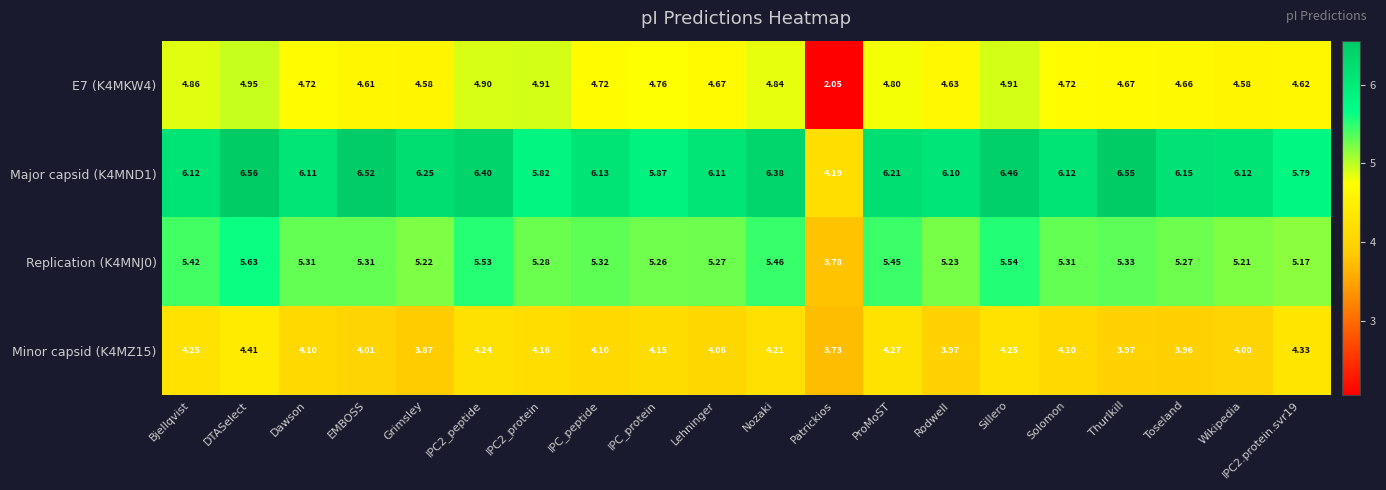

Rank the series at EMBOSS from lowest to highest value.

Minor capsid (K4MZ15), E7 (K4MKW4), Replication (K4MNJ0), Major capsid (K4MND1)